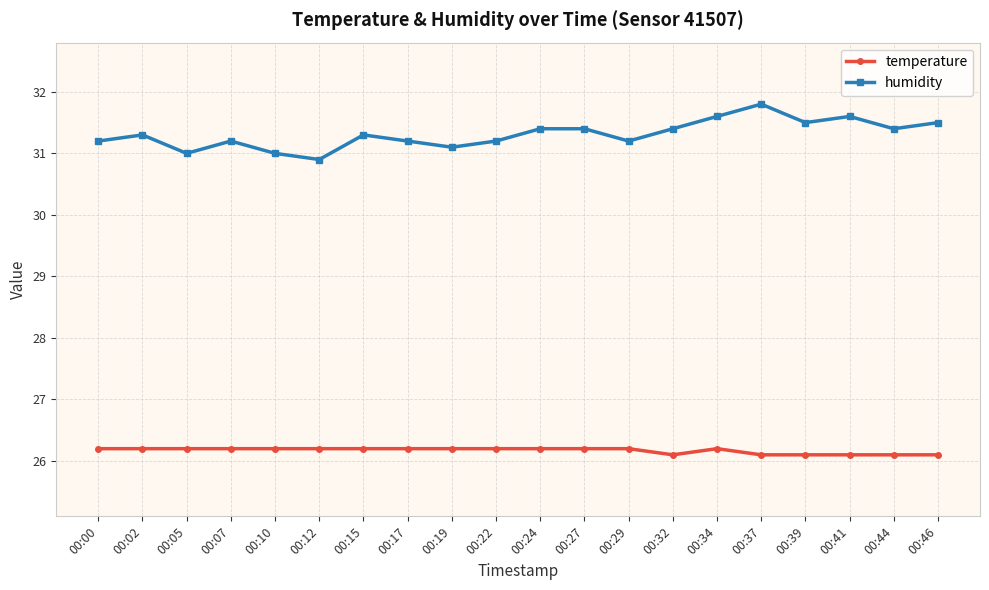

How many temperature values are between 26 and 27?

20